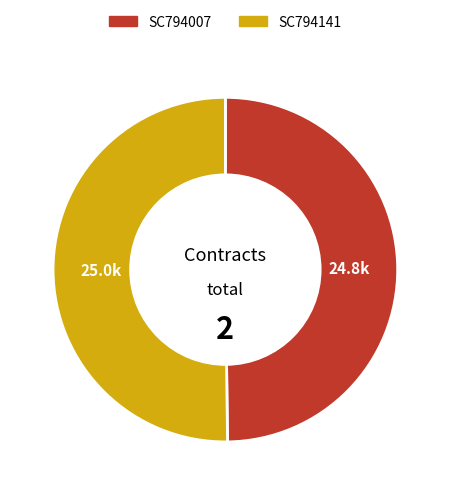

How many slices are in this pie chart?

2